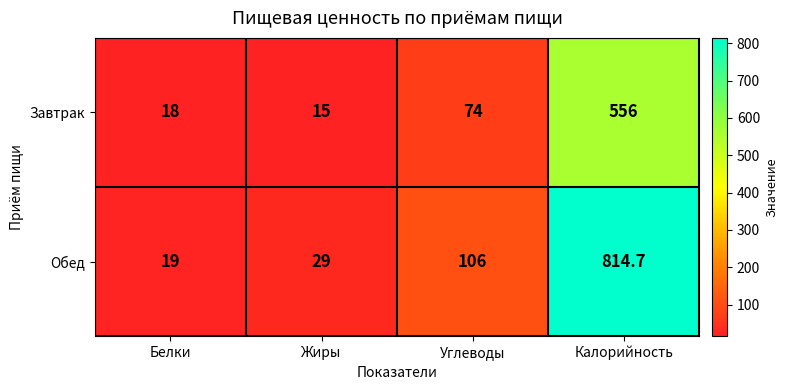

What is the spread (max minus min) of values at Калорийность?

258.7